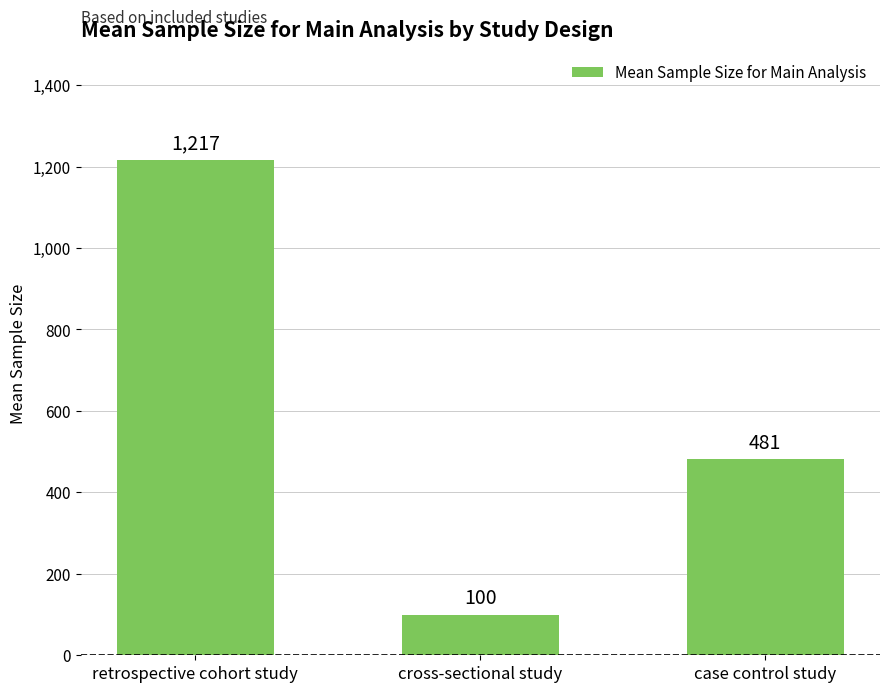

What is the value of the 3rd bar from the left?

481